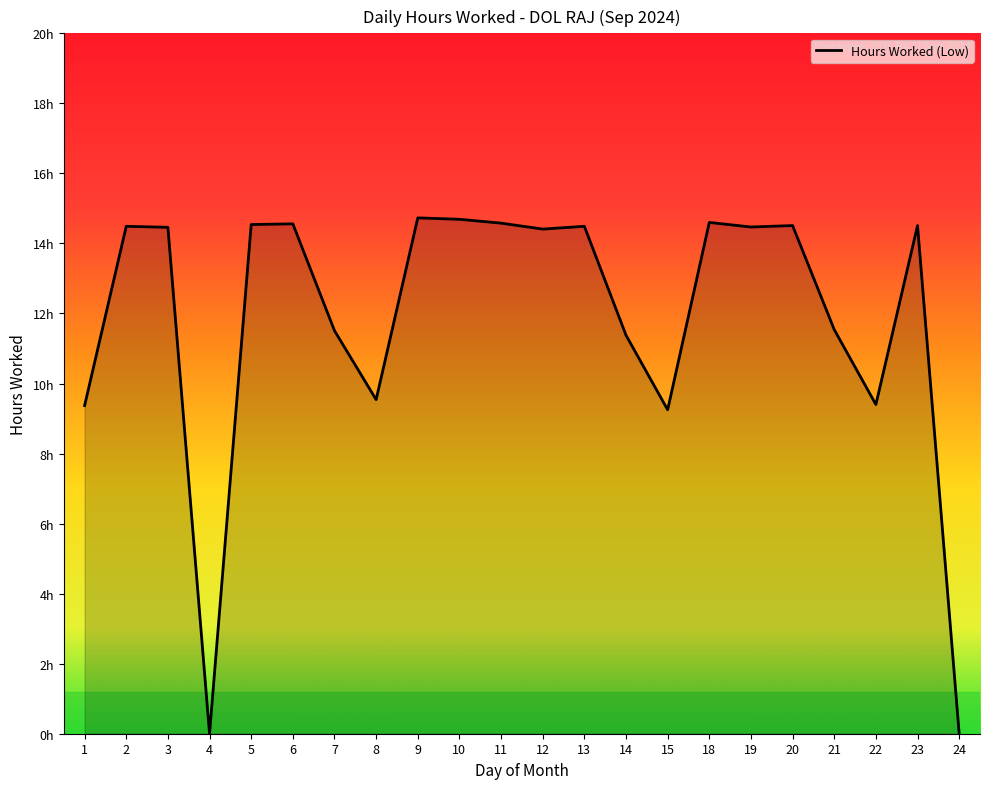

Is this an area chart (filled region under the line)?

Yes